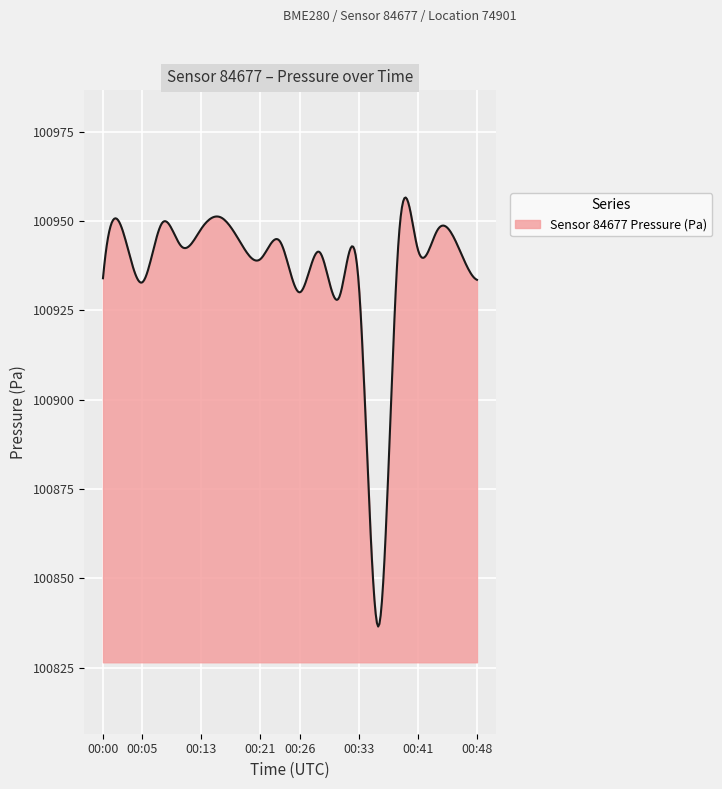

What is the difference between the maximum and minimum values?

120.1